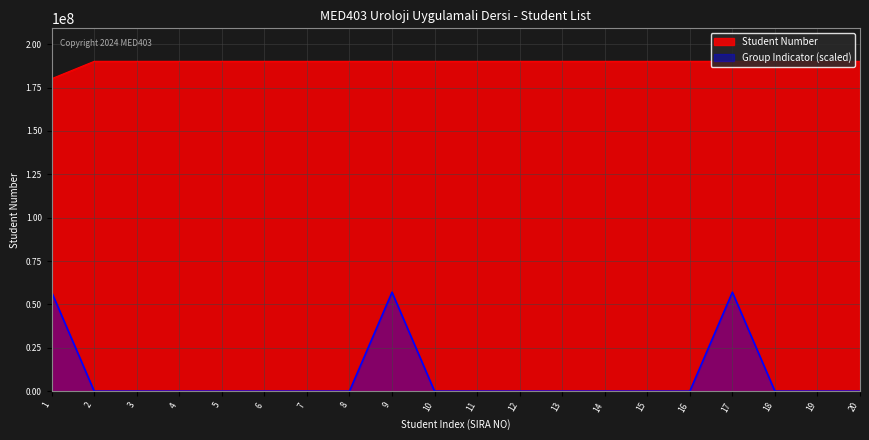

Rank the categories by Student Number value from lowest to highest.

1, 2, 3, 4, 5, 6, 7, 8, 9, 10, 11, 12, 13, 14, 15, 16, 17, 18, 19, 20